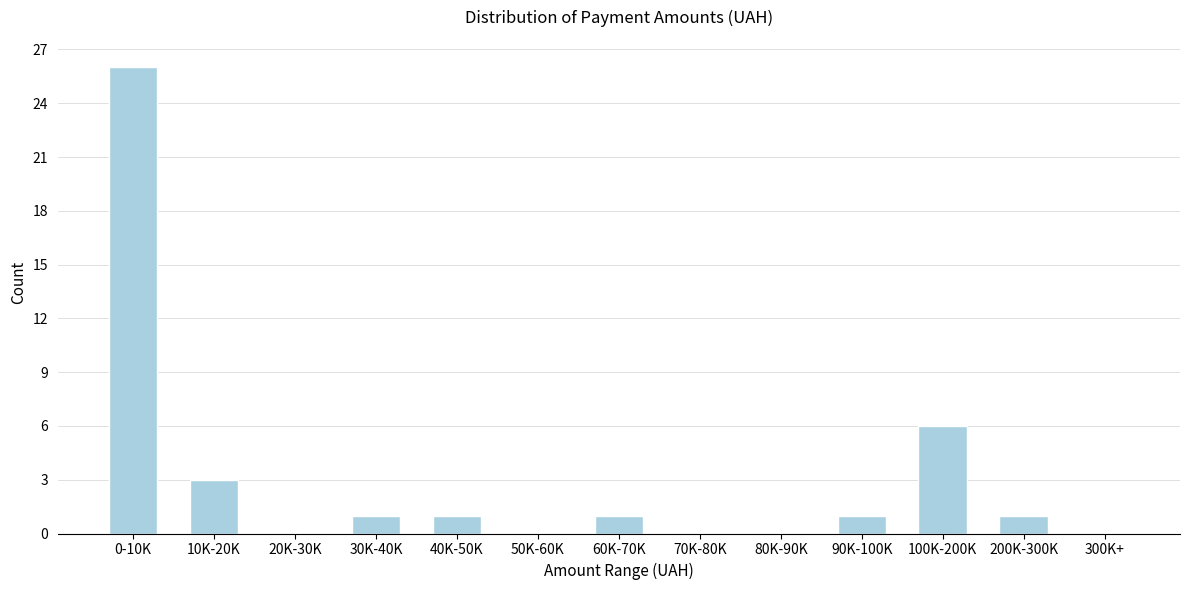

Reading left to right, extract all data points from this chart.

0-10K=26	10K-20K=3	20K-30K=0	30K-40K=1	40K-50K=1	50K-60K=0	60K-70K=1	70K-80K=0	80K-90K=0	90K-100K=1	100K-200K=6	200K-300K=1	300K+=0